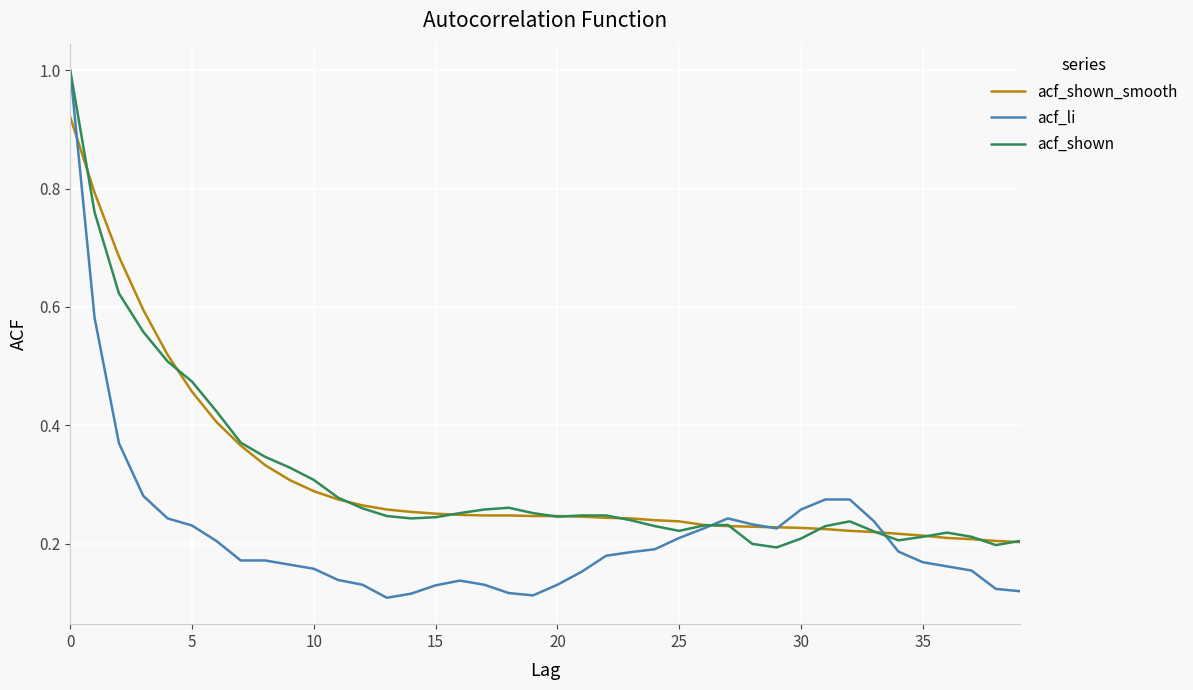

Does the chart have visible grid lines?

Yes